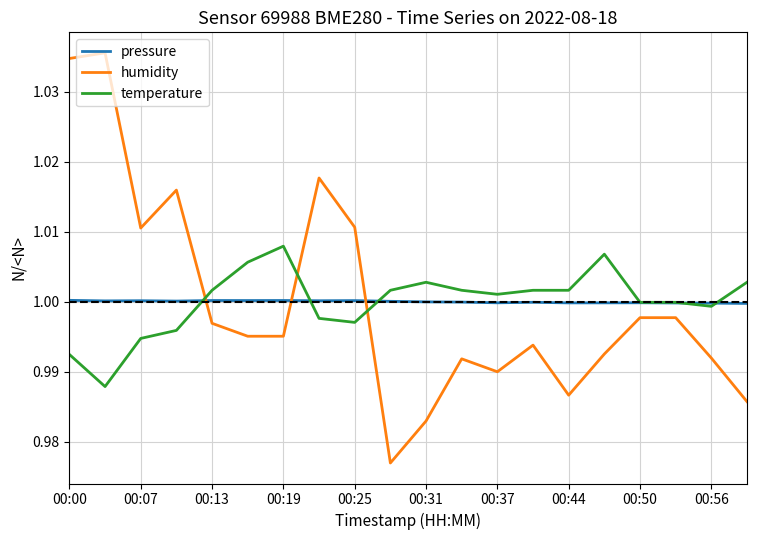

List the series in order of their peak value, highest first.

humidity, temperature, pressure